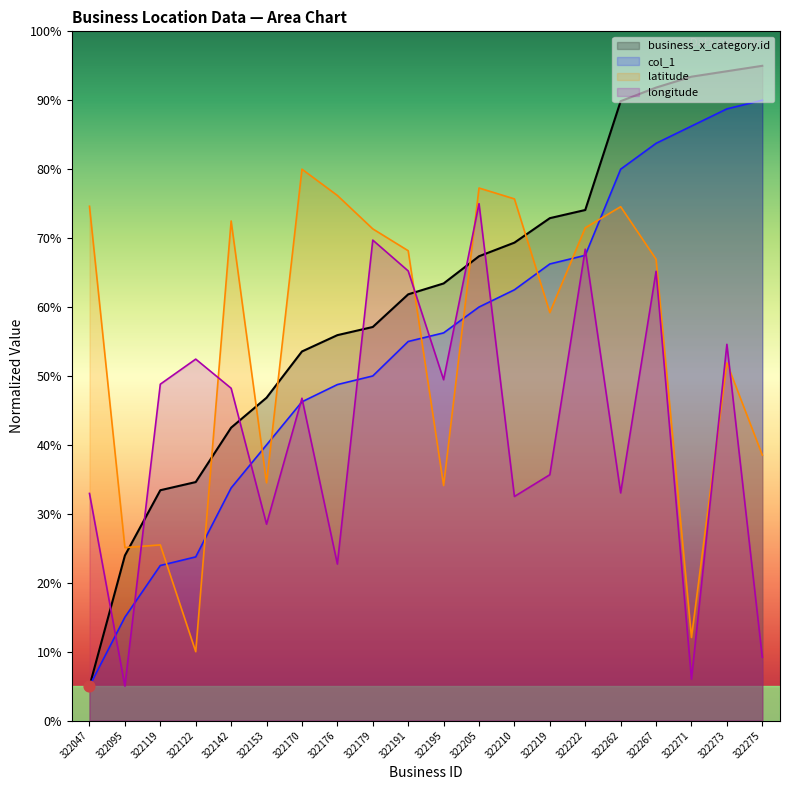

Is the value of longitude at 322191 greater than the value of col_1 at 322267?

No